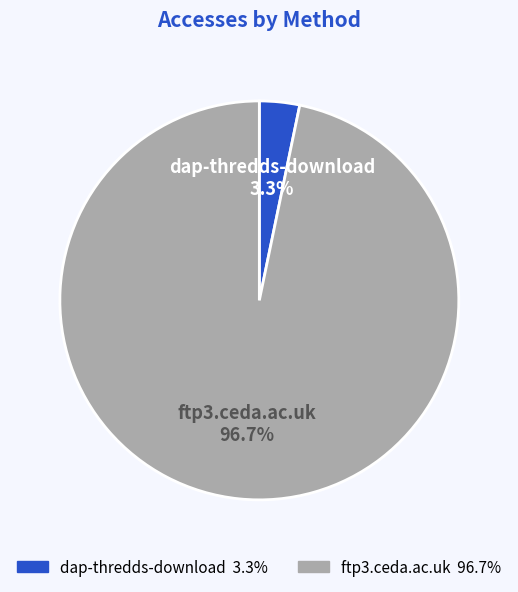

Rank the categories by value from highest to lowest.

ftp3.ceda.ac.uk, dap-thredds-download